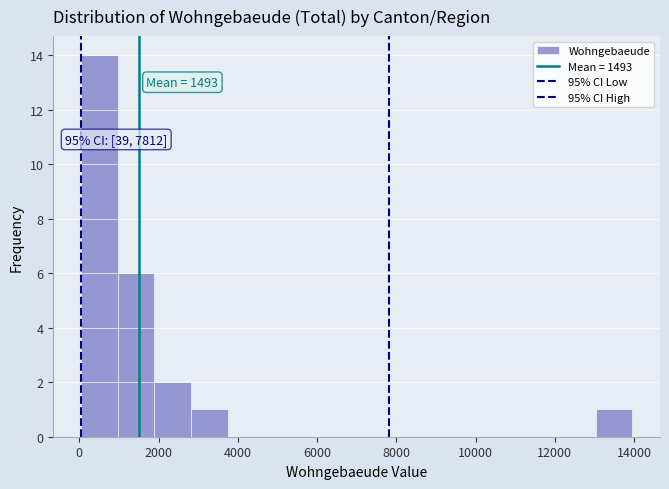

Which range on the x-axis has the tallest bar?

0 to 1000